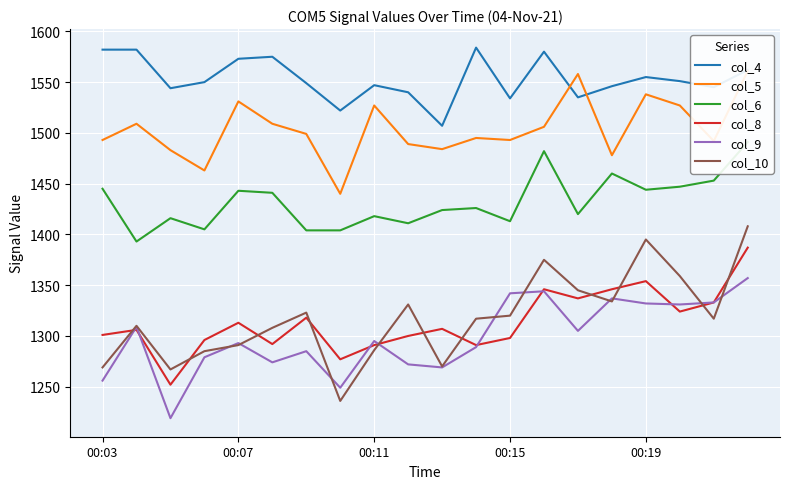

The value of col_10 at 7 is 745. True or false?

False